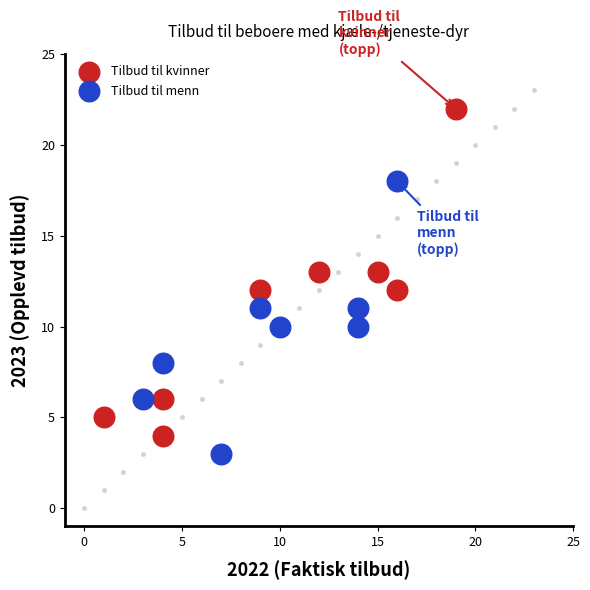

Which series reaches the maximum Y coordinate?

Tilbud til kvinner